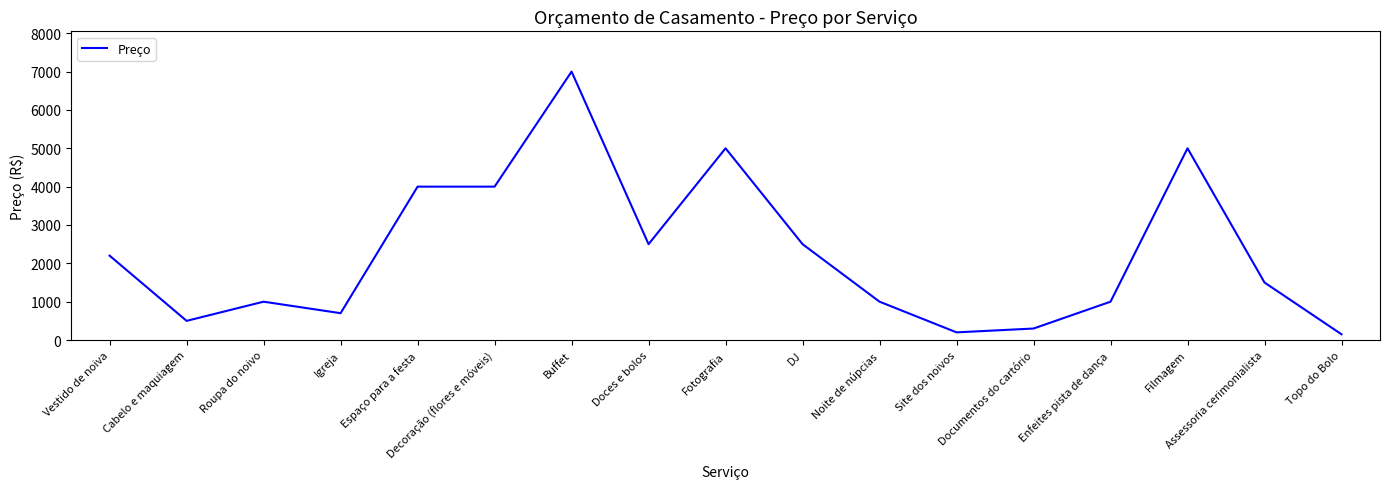

Does the chart have visible grid lines?

No